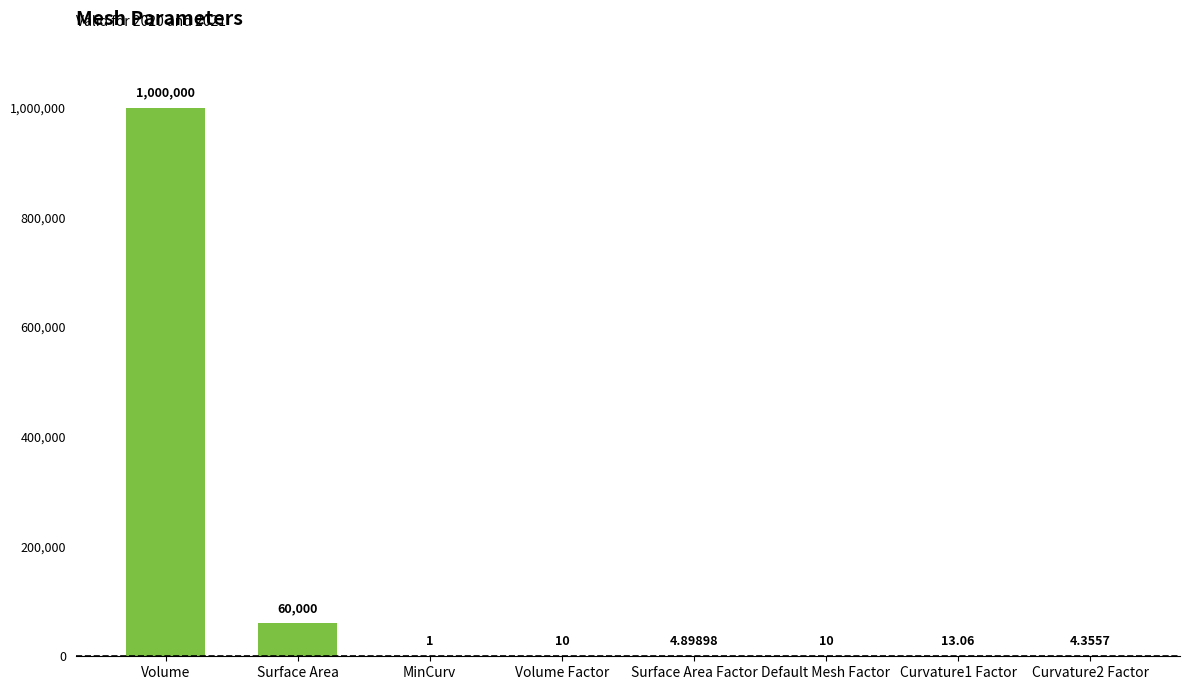

Count the number of values greater than 9.

5